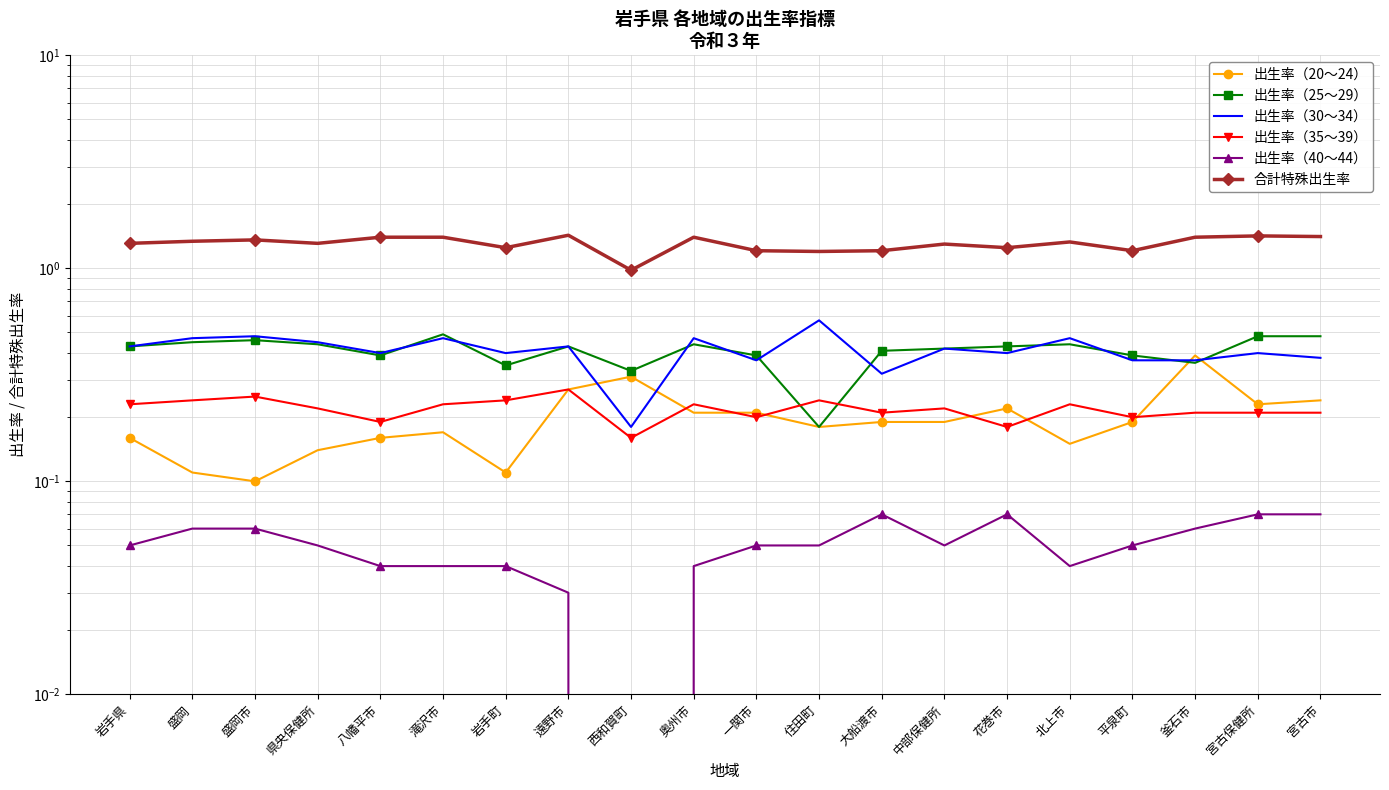

Which series has the largest total across all categories?

合計特殊出生率